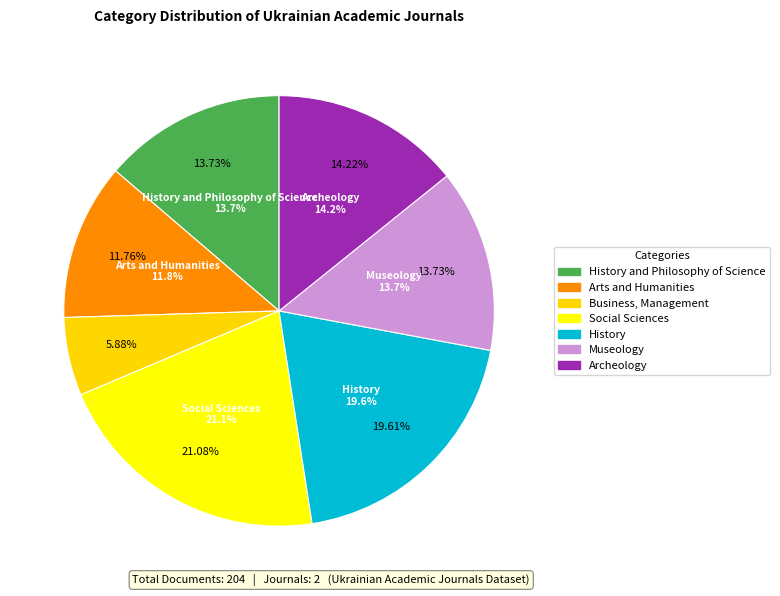

True or false: Business, Management accounts for 20% of the total.

False